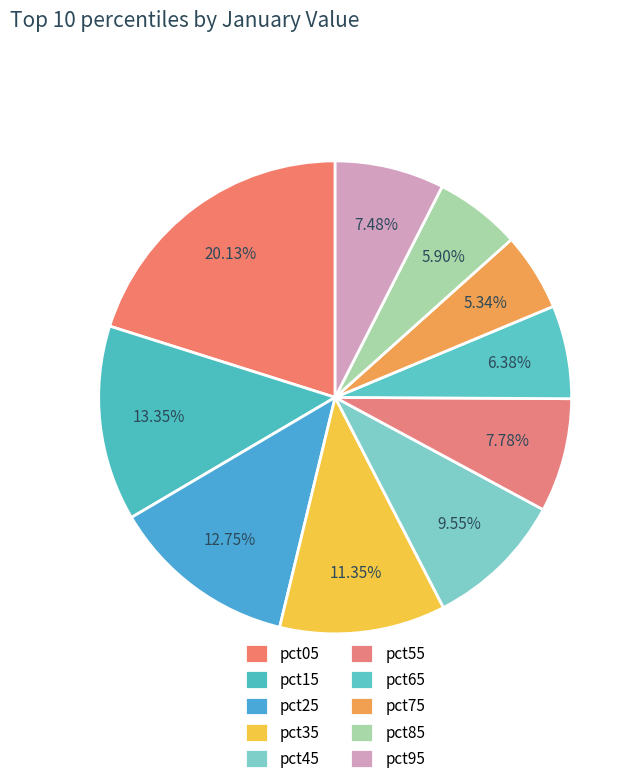

How many slices are in this pie chart?

10